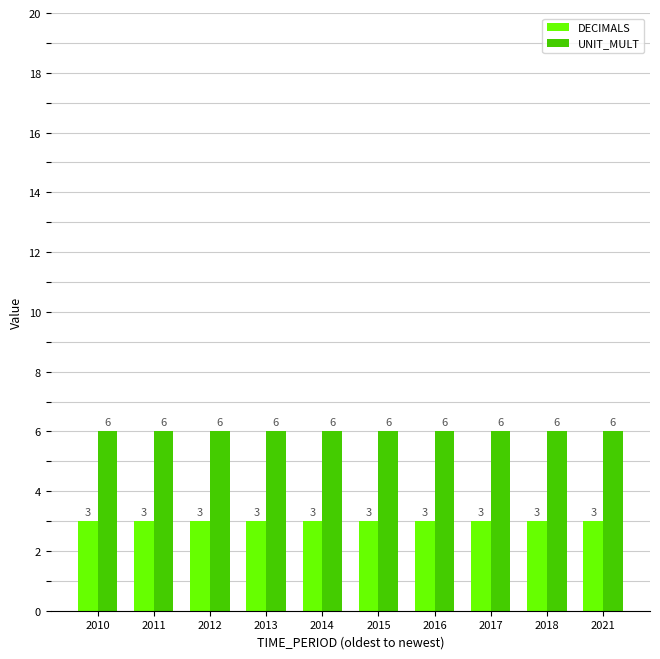

Reading left to right, extract all data points from this chart.

DECIMALS: 2010=3	2011=3	2012=3	2013=3	2014=3	2015=3	2016=3	2017=3	2018=3	2021=3
UNIT_MULT: 2010=6	2011=6	2012=6	2013=6	2014=6	2015=6	2016=6	2017=6	2018=6	2021=6